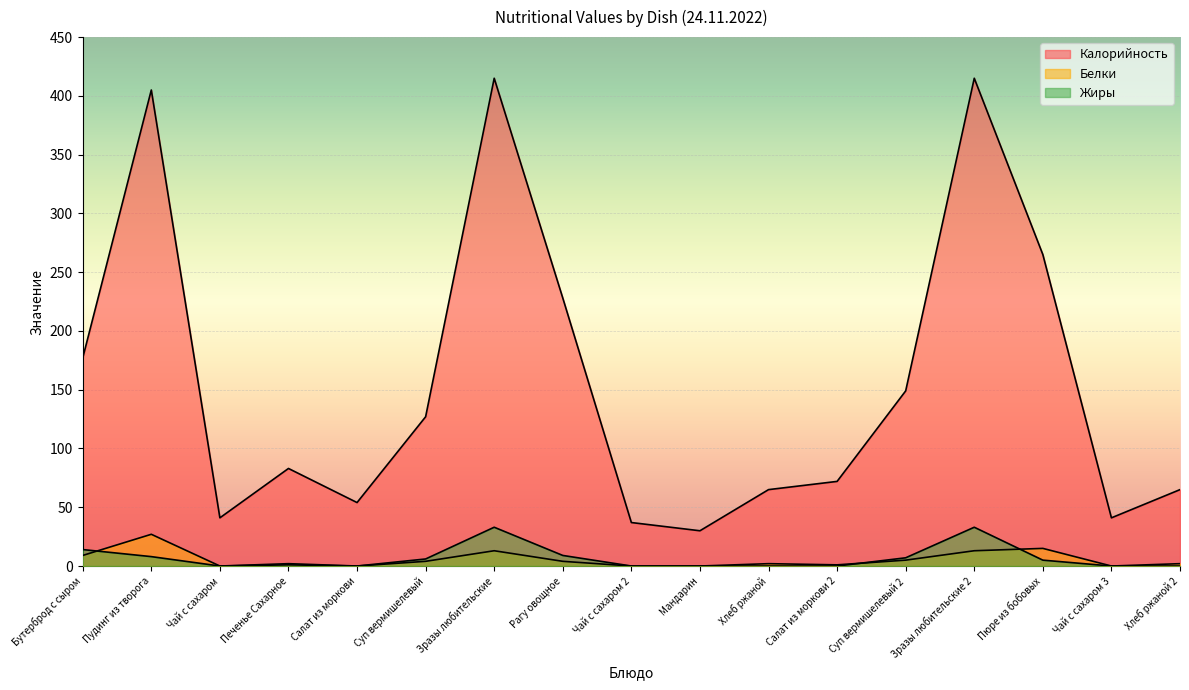

What is the sum of all Калорийность values?

2669